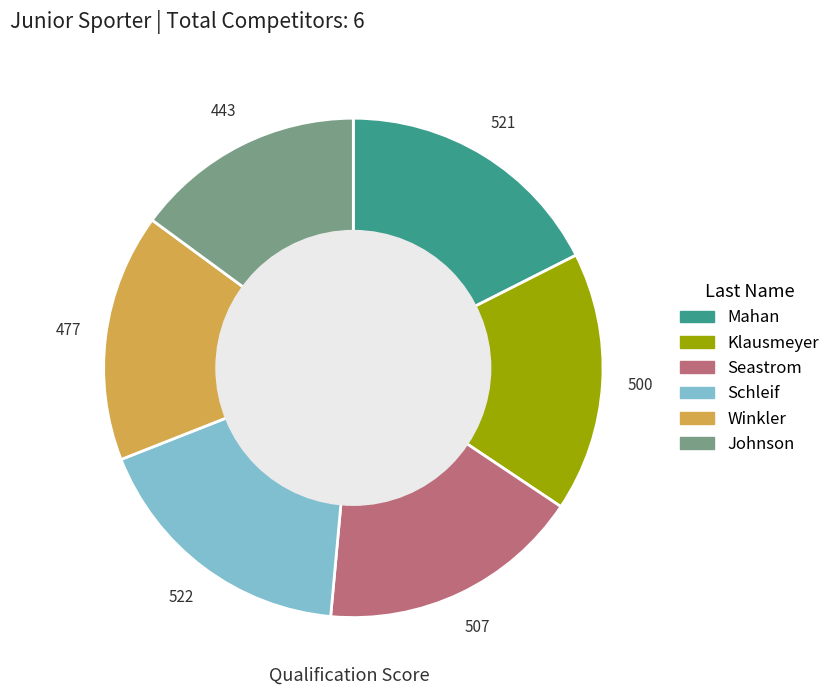

Does any single category account for the majority?

No